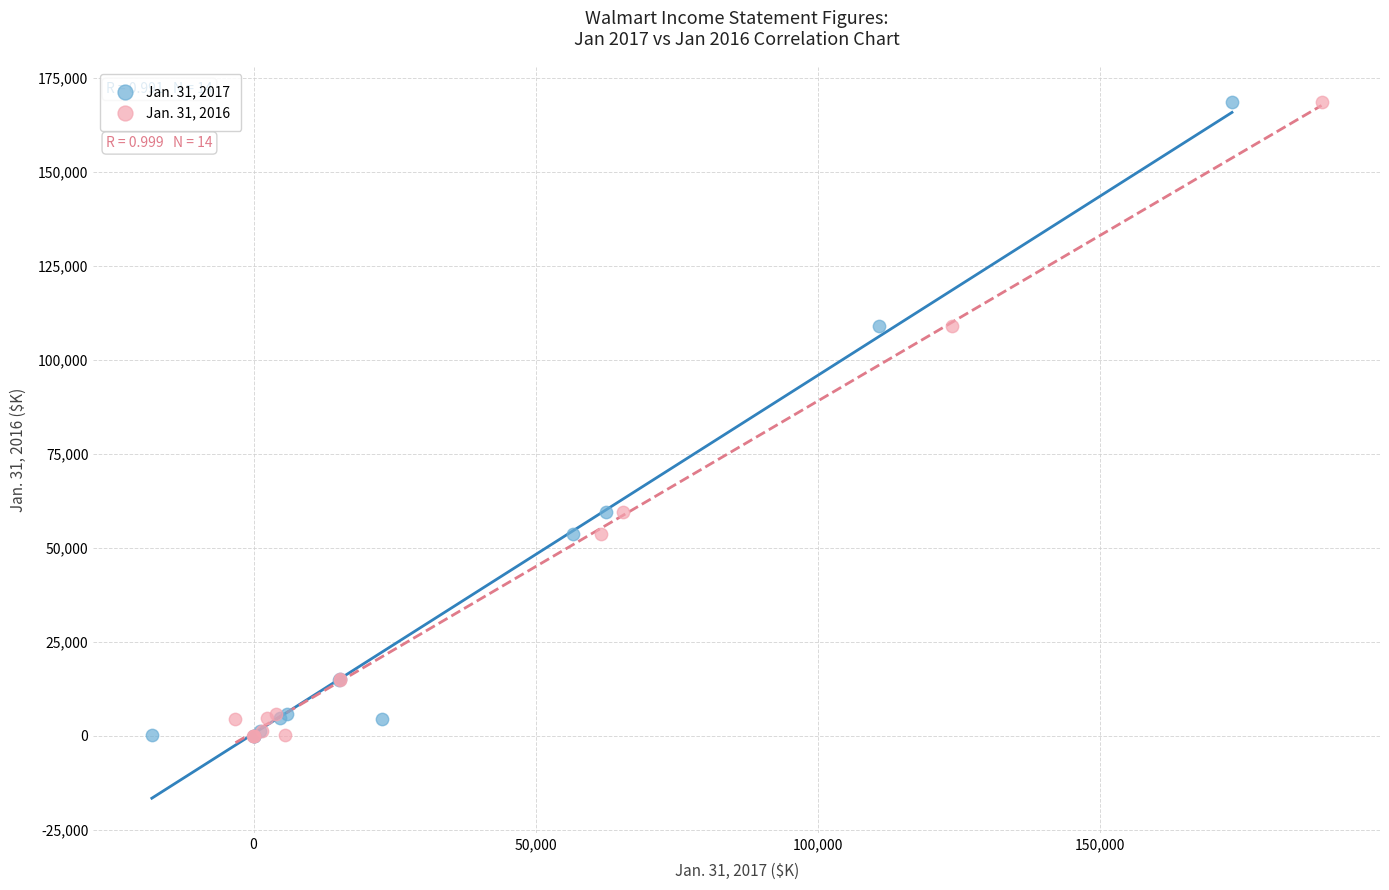

What are all the series names shown in the legend?

Jan. 31, 2017, Jan. 31, 2016